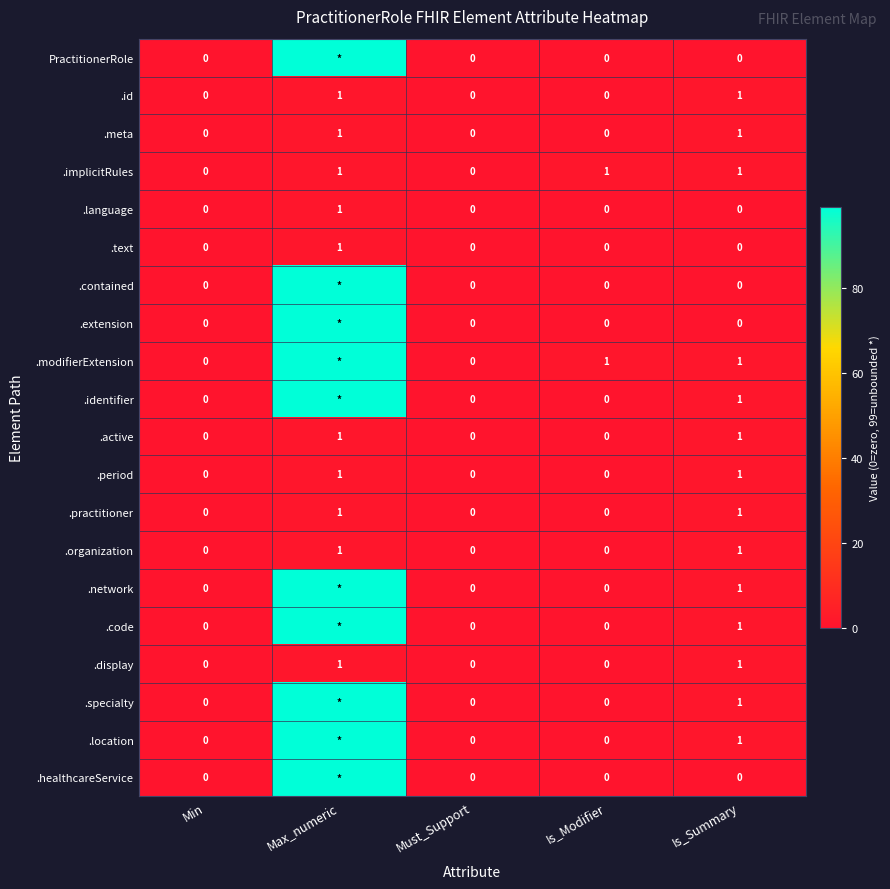

At which category is the sum across all series the highest?

Max_numeric